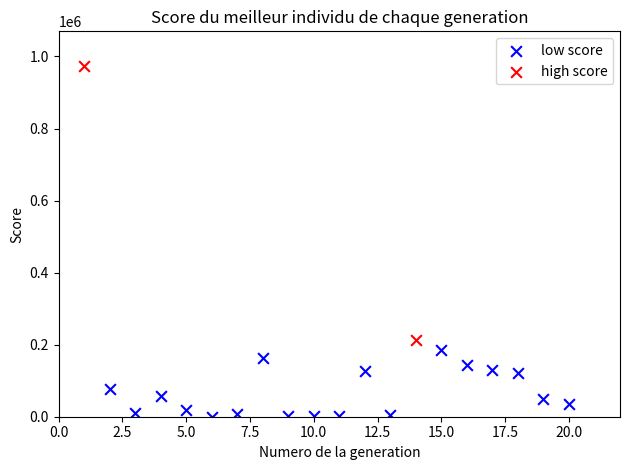

Which series contains the lowest Y value?

low score